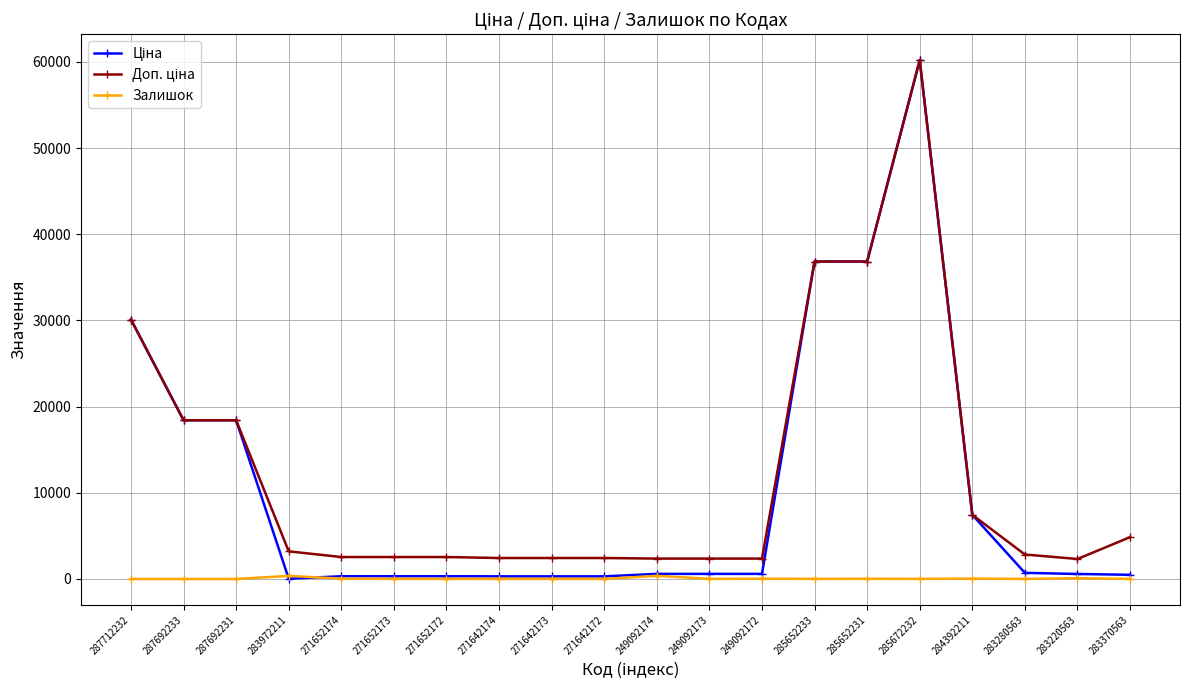

What is the maximum value shown in the chart?

60205.6